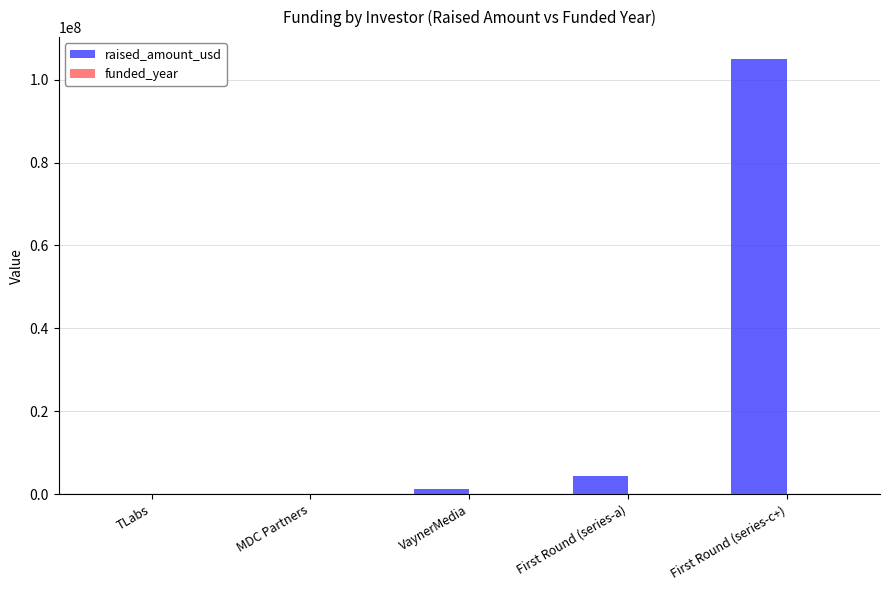

How many groups of bars are there?

5